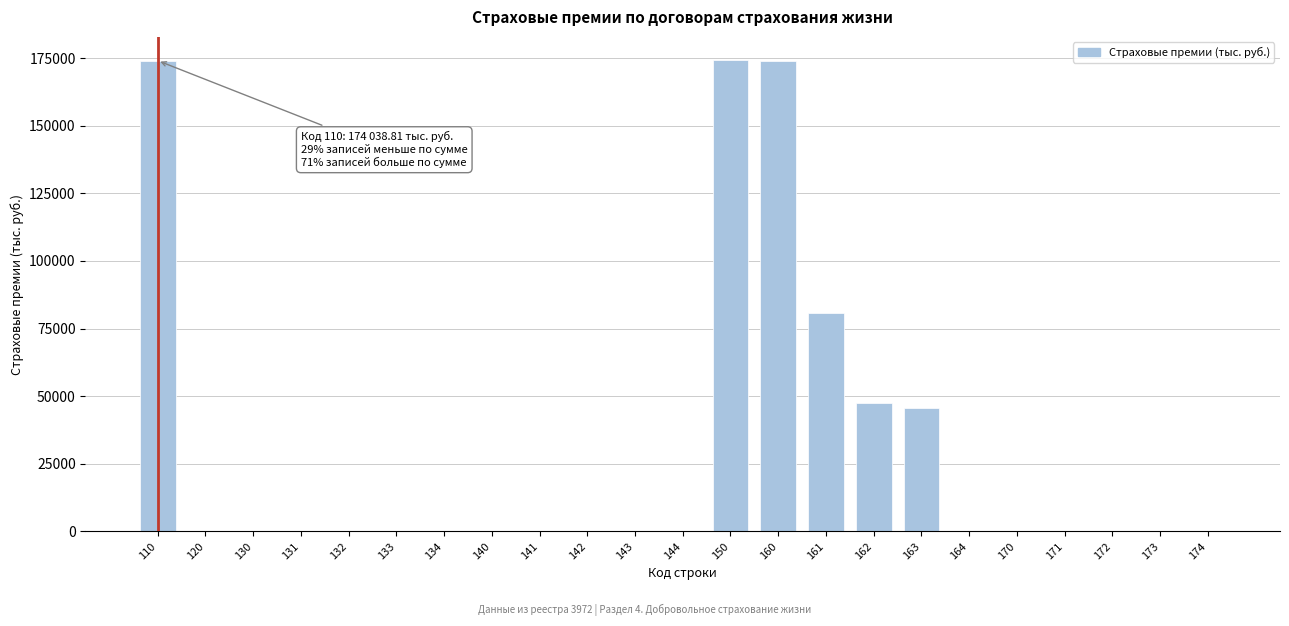

What is the sum of all values?

696593.1